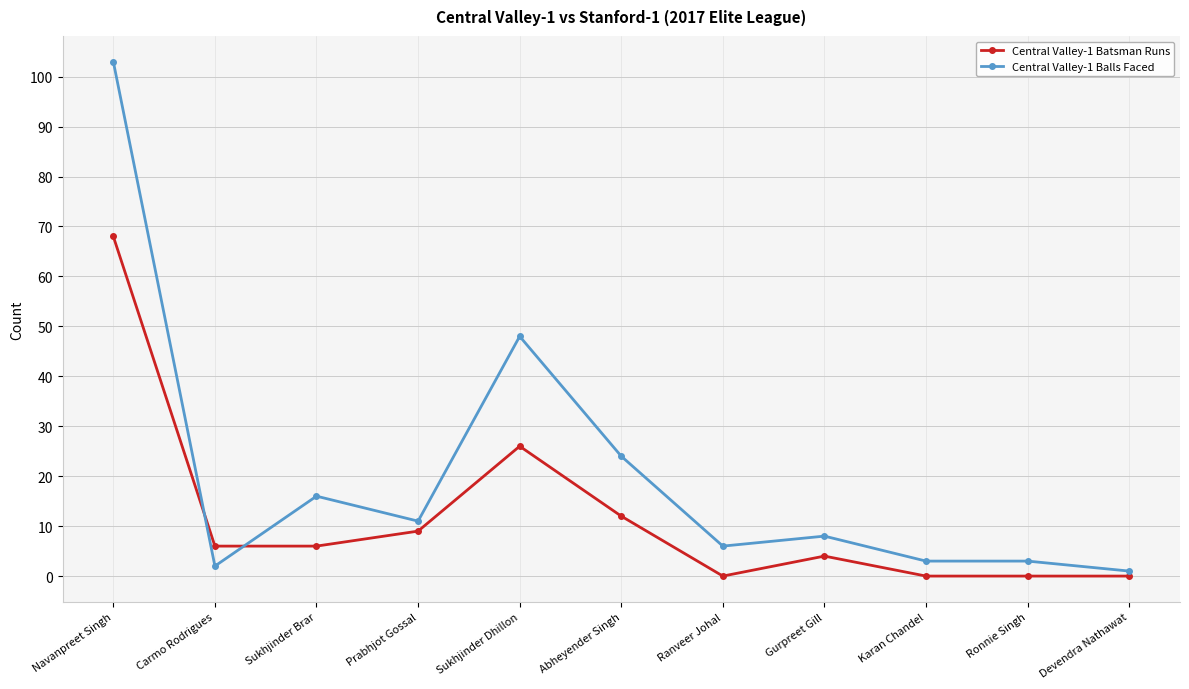

Reading left to right, extract all data points from this chart.

Central Valley-1 Batsman Runs: Navanpreet Singh=68	Carmo Rodrigues=6	Sukhjinder Brar=6	Prabhjot Gossal=9	Sukhjinder Dhillon=26	Abheyender Singh=12	Ranveer Johal=0	Gurpreet Gill=4	Karan Chandel=0	Ronnie Singh=0	Devendra Nathawat=0
Central Valley-1 Balls Faced: Navanpreet Singh=103	Carmo Rodrigues=2	Sukhjinder Brar=16	Prabhjot Gossal=11	Sukhjinder Dhillon=48	Abheyender Singh=24	Ranveer Johal=6	Gurpreet Gill=8	Karan Chandel=3	Ronnie Singh=3	Devendra Nathawat=1